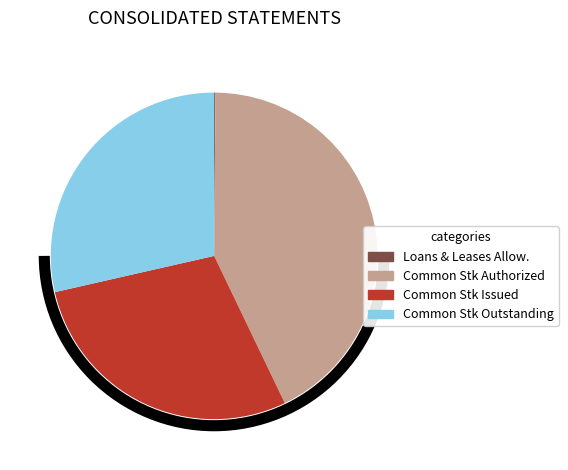

Does any single category account for the majority?

No